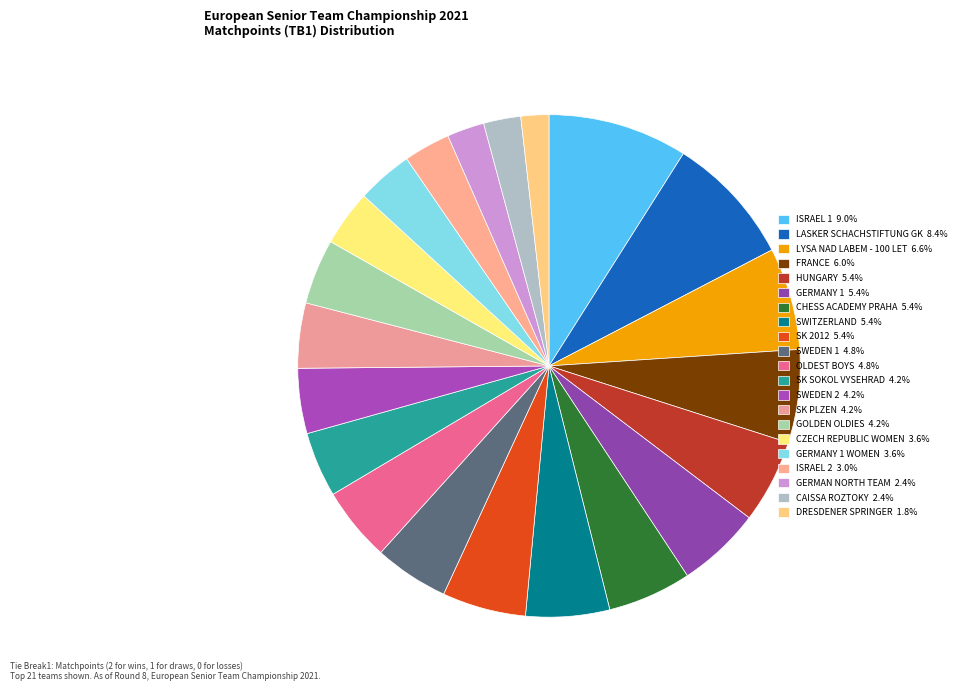

Rank the categories by value from highest to lowest.

ISRAEL 1, LASKER SCHACHSTIFTUNG GK, LYSA NAD LABEM - 100 LET, FRANCE, HUNGARY, GERMANY 1, CHESS ACADEMY PRAHA, SWITZERLAND, SK 2012, SWEDEN 1, OLDEST BOYS, SK SOKOL VYSEHRAD, SWEDEN 2, SK PLZEN, GOLDEN OLDIES, CZECH REPUBLIC WOMEN, GERMANY 1 WOMEN, ISRAEL 2, GERMAN NORTH TEAM, CAISSA ROZTOKY, DRESDENER SPRINGER